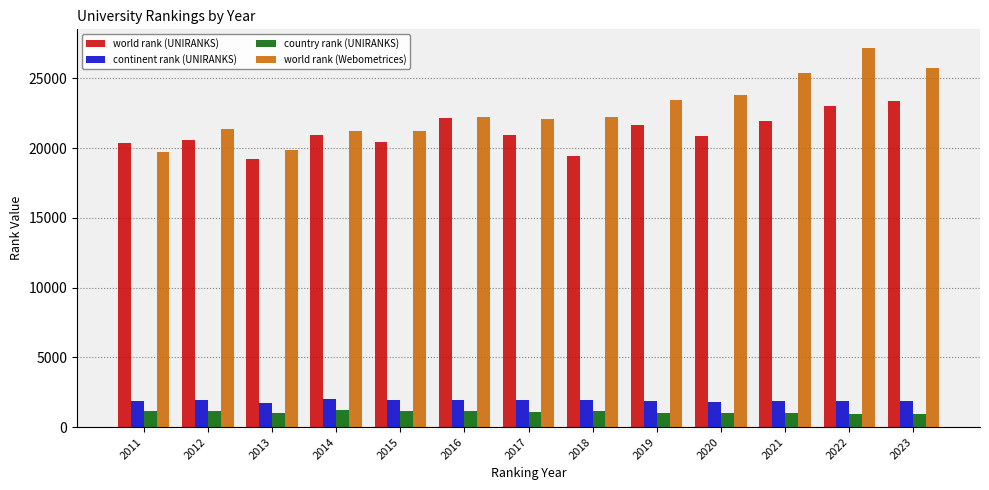

The world rank (Webometrices) series shows 30521 at 2016. True or false?

False